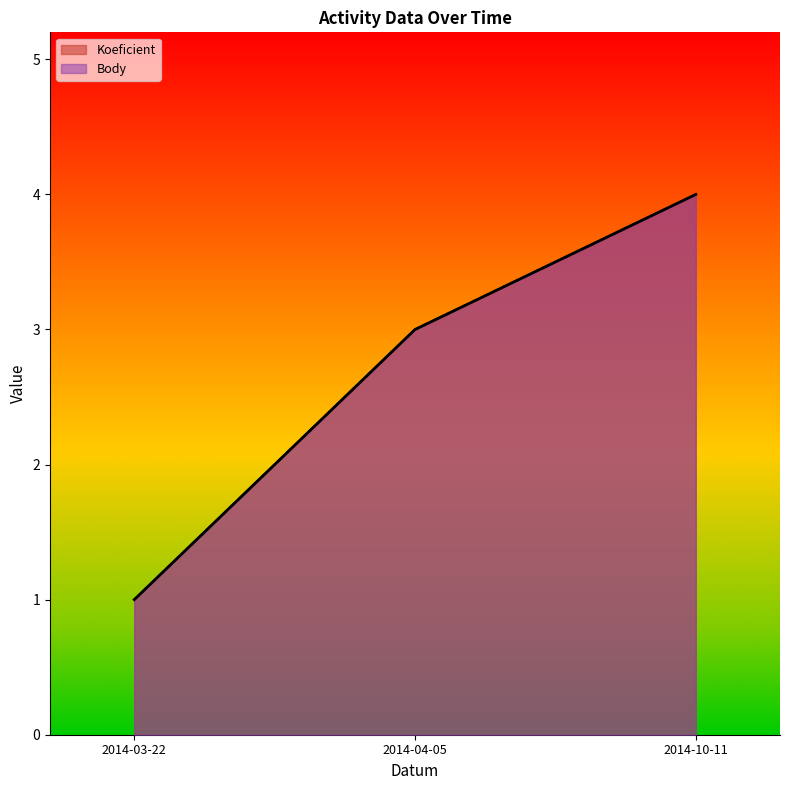

Reading left to right, transcribe all the data shown in this chart.

Koeficient: 1	3	4
Body: 1	3	4